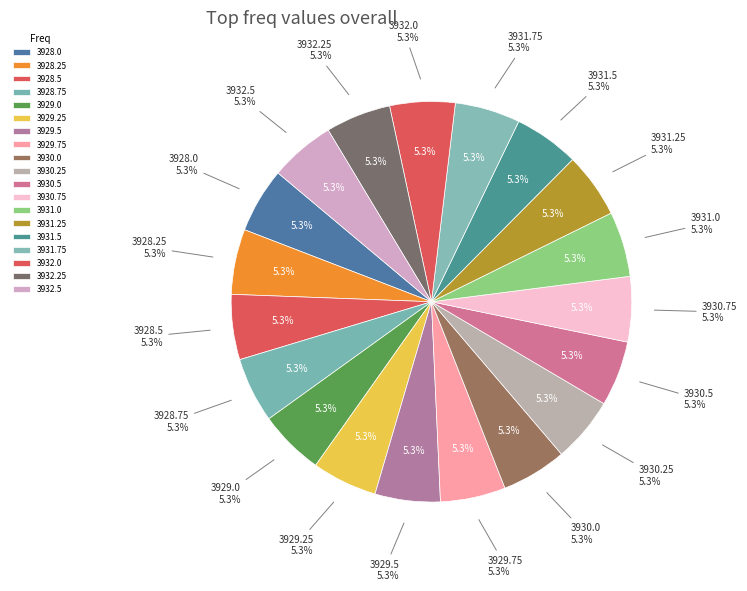

How many slices are in this pie chart?

19